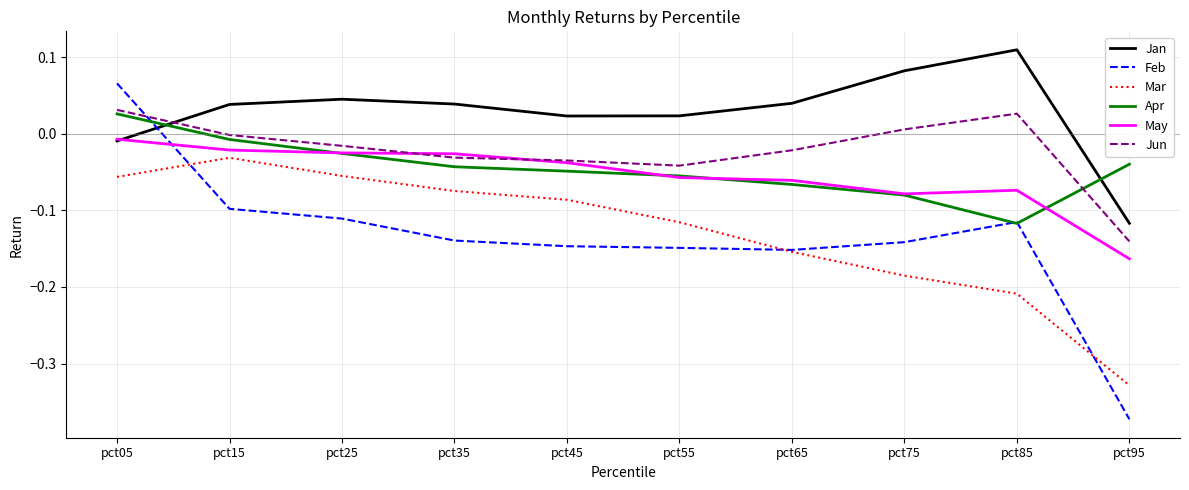

Rank the series by their maximum value, from lowest to highest.

Mar, May, Apr, Jun, Feb, Jan